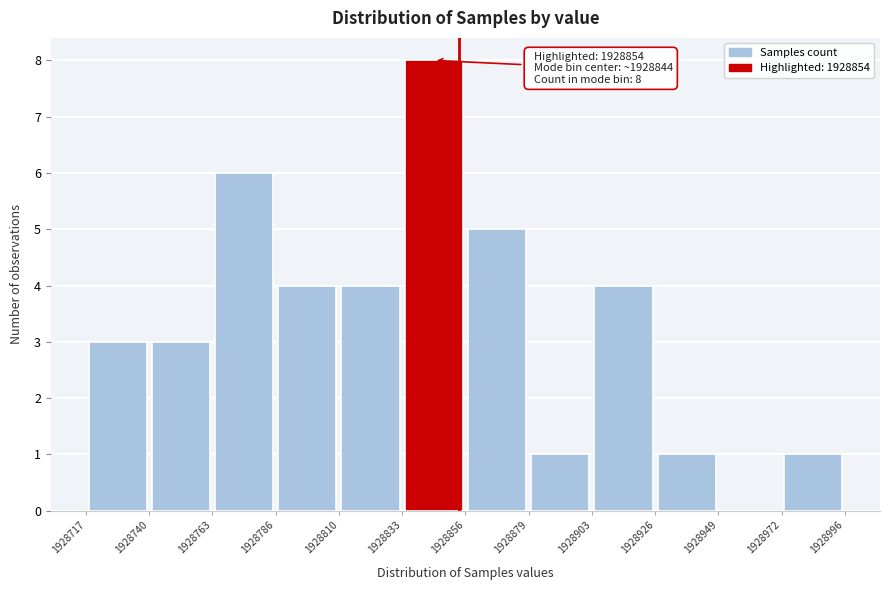

Which range on the x-axis has the tallest bar?

1928833 to 1928856